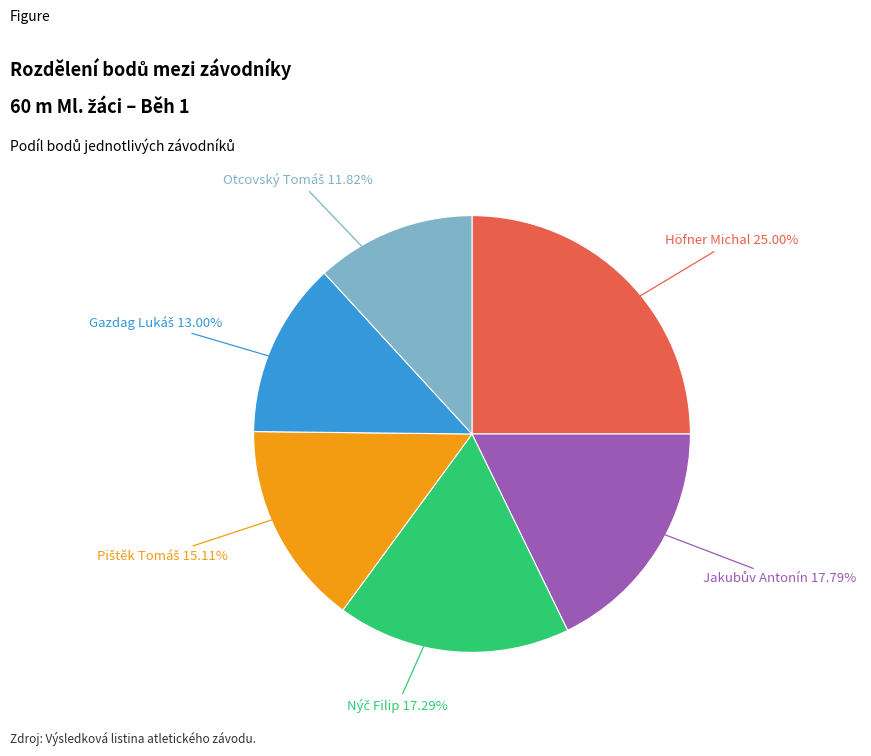

Is there a majority slice in this chart?

No